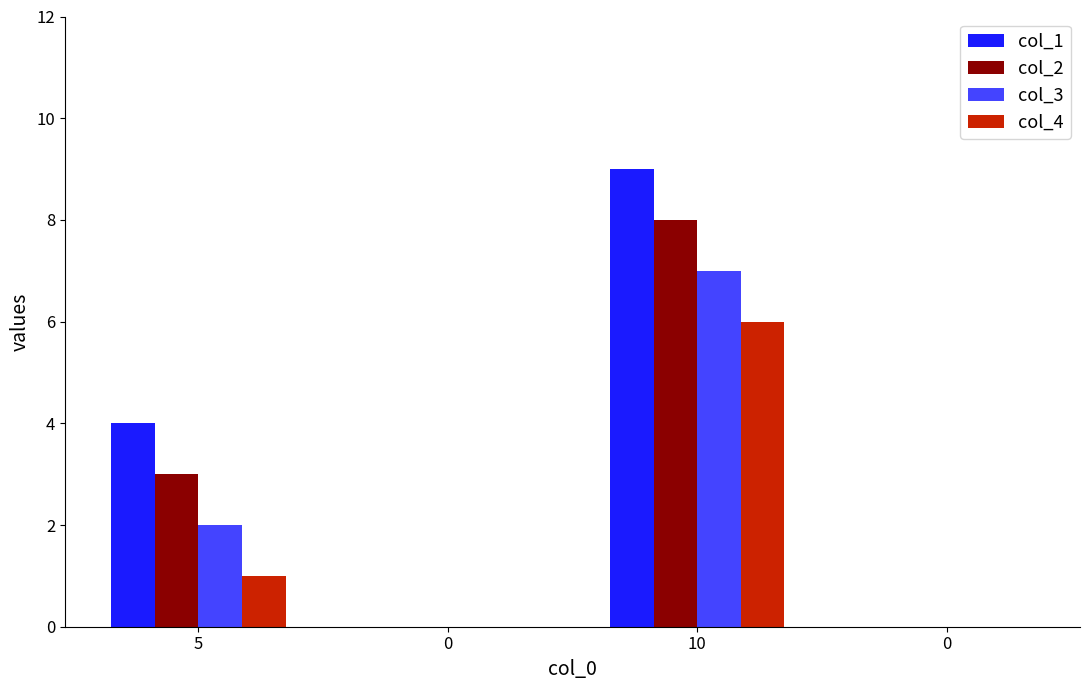

What is the difference between the col_1 values at 10 and 0?

9